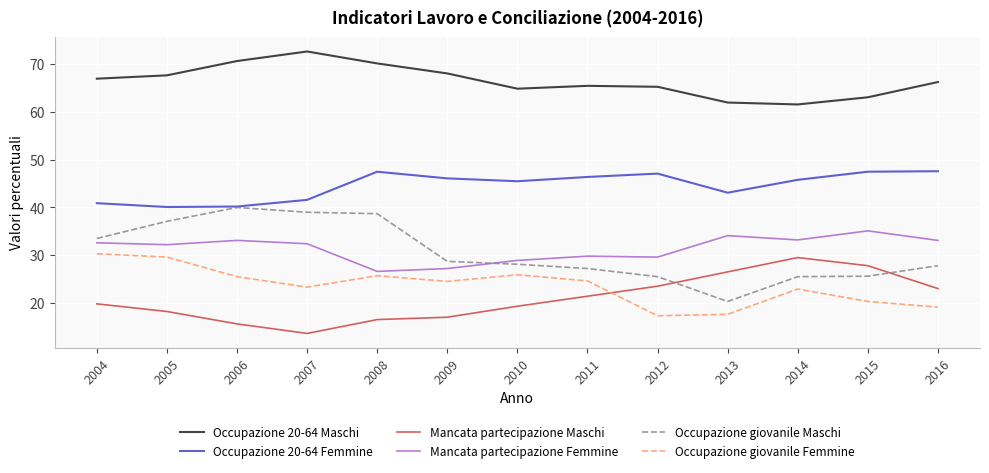

How many lines are shown in the chart?

6